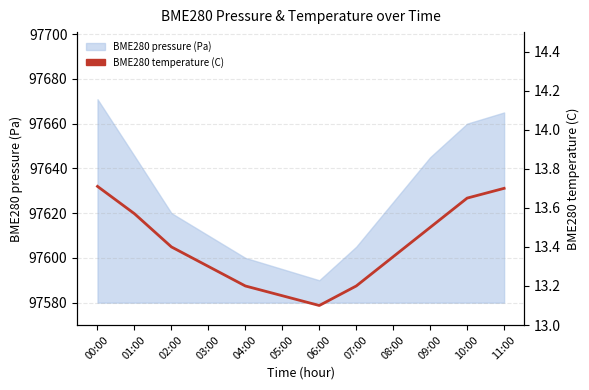

What is the minimum value shown in the chart?

13.1